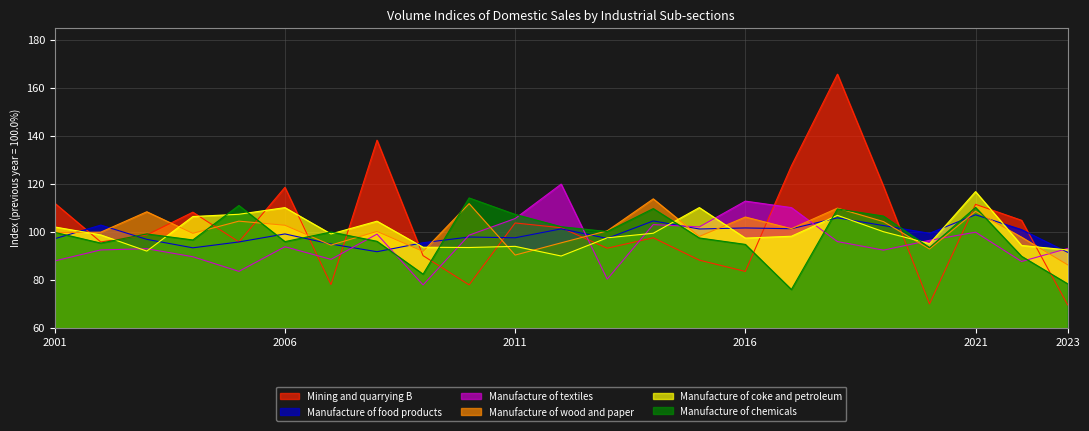

List the series in order of their peak value, lowest first.

Manufacture of food products, Manufacture of wood and paper, Manufacture of chemicals, Manufacture of coke and petroleum, Manufacture of textiles, Mining and quarrying B